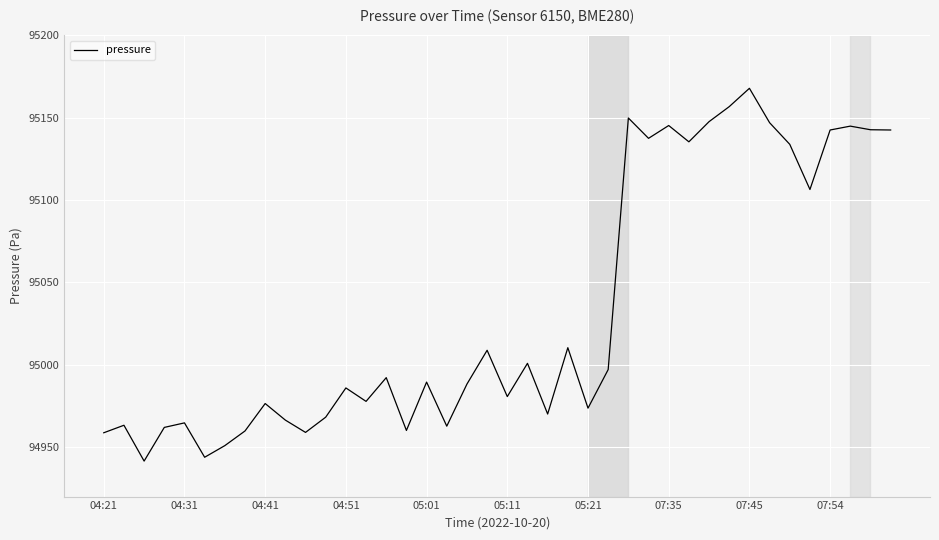

What is the smallest value displayed?

94941.6